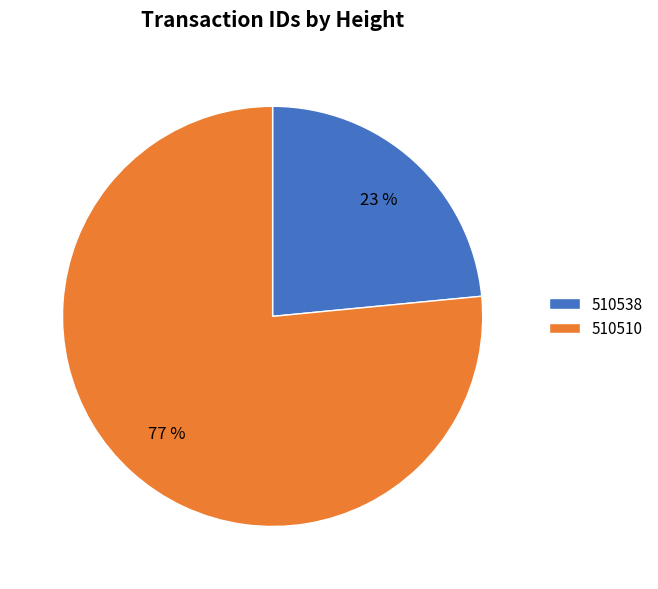

What is the ratio of the value at 510510 to the value at 510538?

3.3